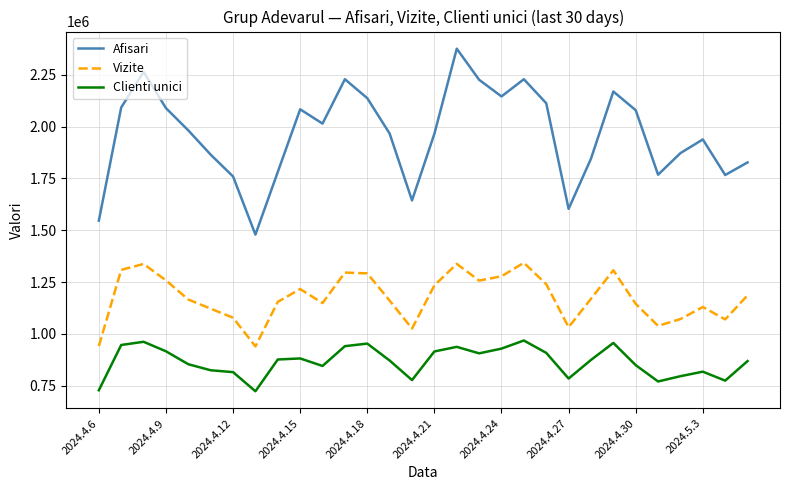

Which series has the largest total across all categories?

Afisari